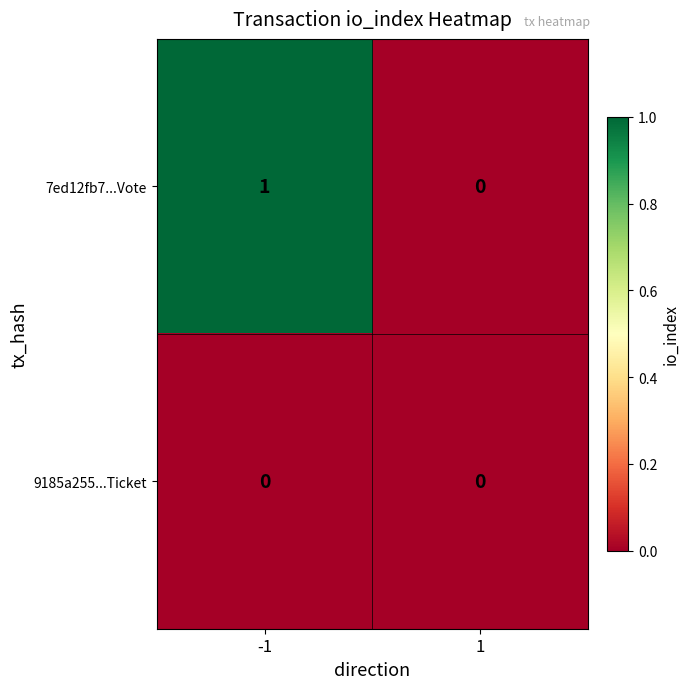

True or false: 9185a255...Ticket has a value of 0 at -1.

True